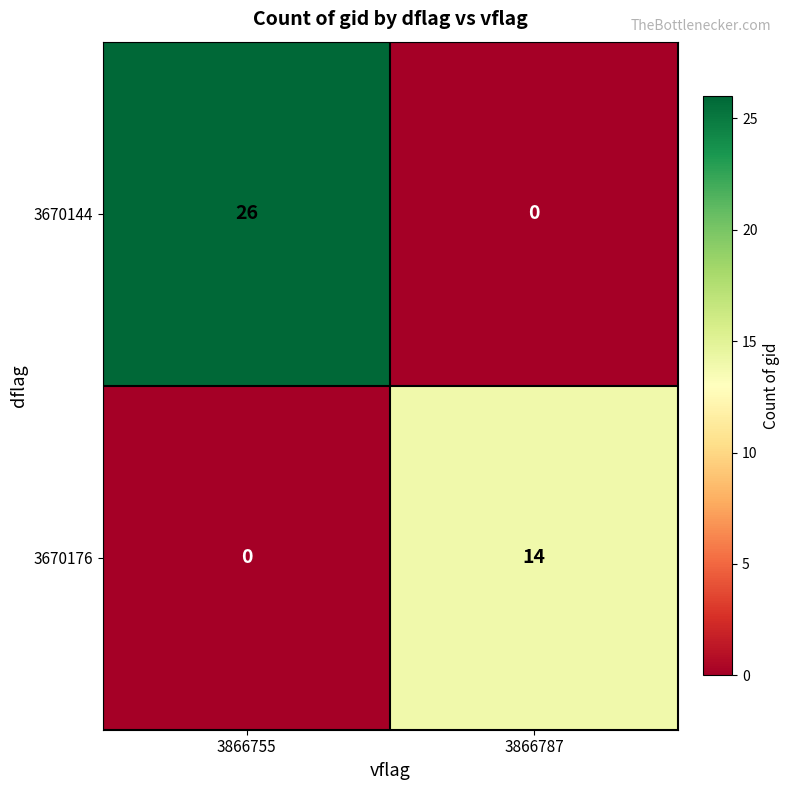

Which category has the lowest value in the 3670176 series?

3866755